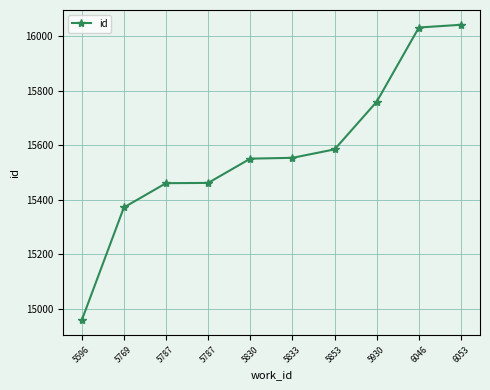

How many lines are shown in the chart?

1